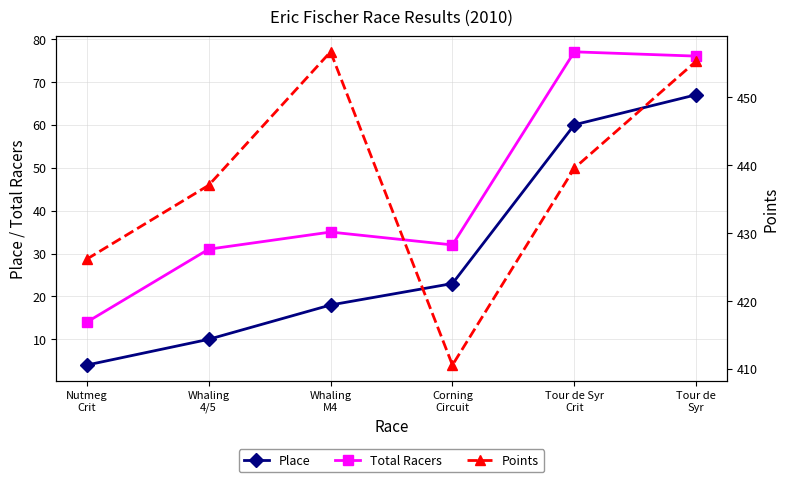

What is the difference between the second highest and second lowest values in the Total Racers series?

45